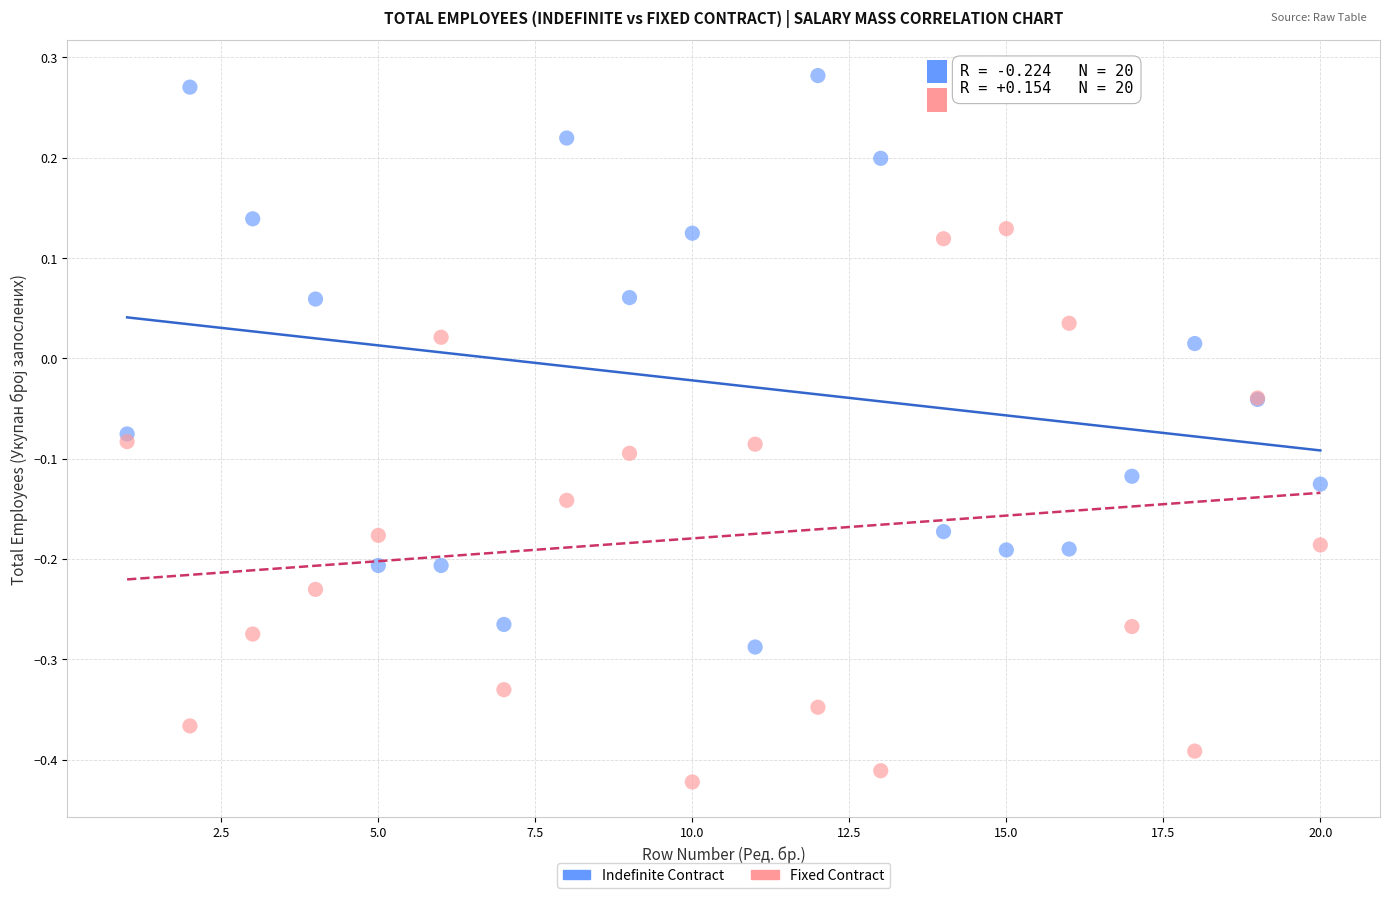

Which series contains the highest Y value?

Indefinite Contract